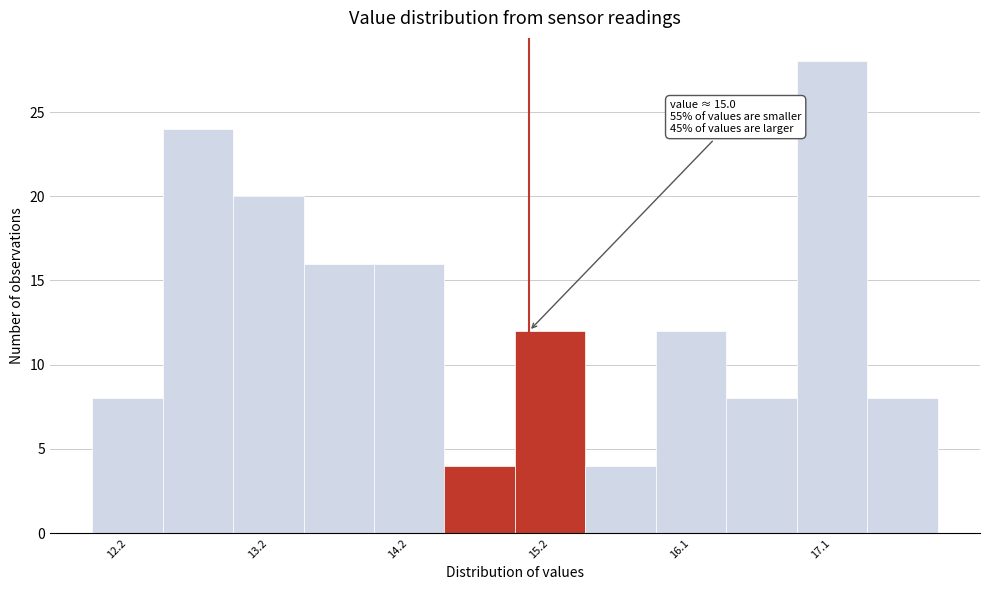

Which range on the x-axis has the tallest bar?

16.9 to 17.4